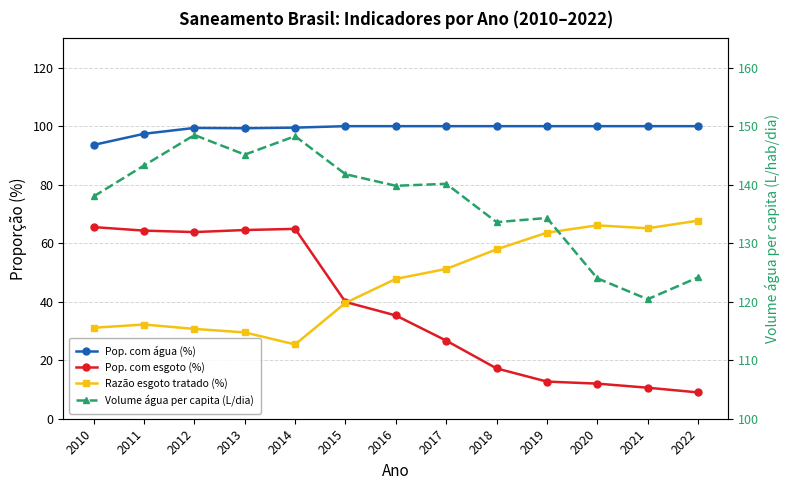

Read the Volume agua per capita (col_3) value at 2010.

138.0